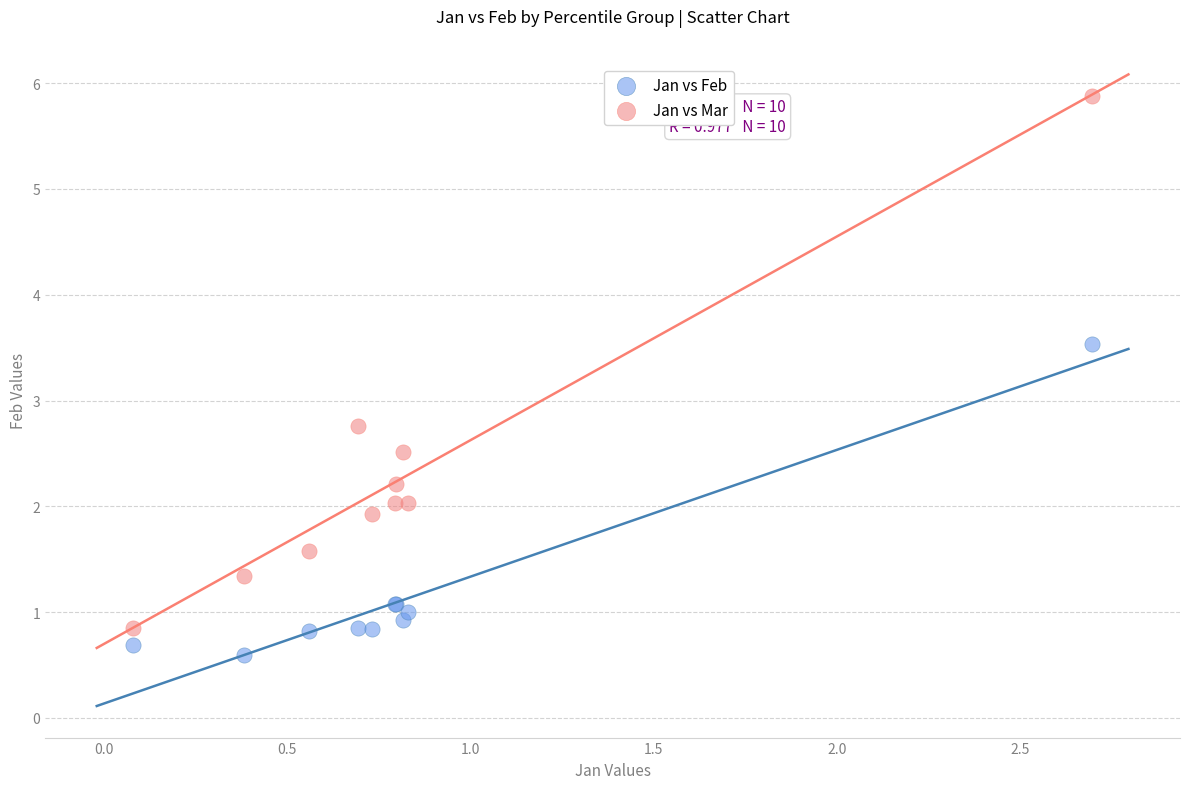

In the Jan vs Mar series, what Y value is closest to 3?

2.8